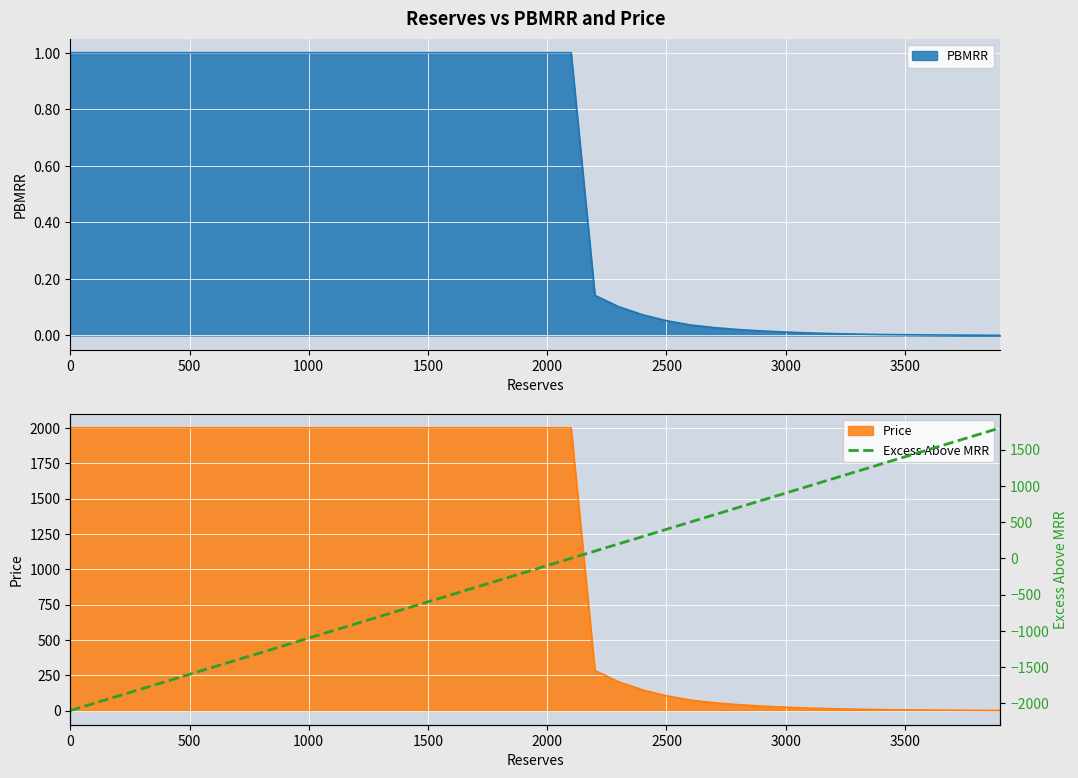

What is the maximum value for PBMRR?

1.0